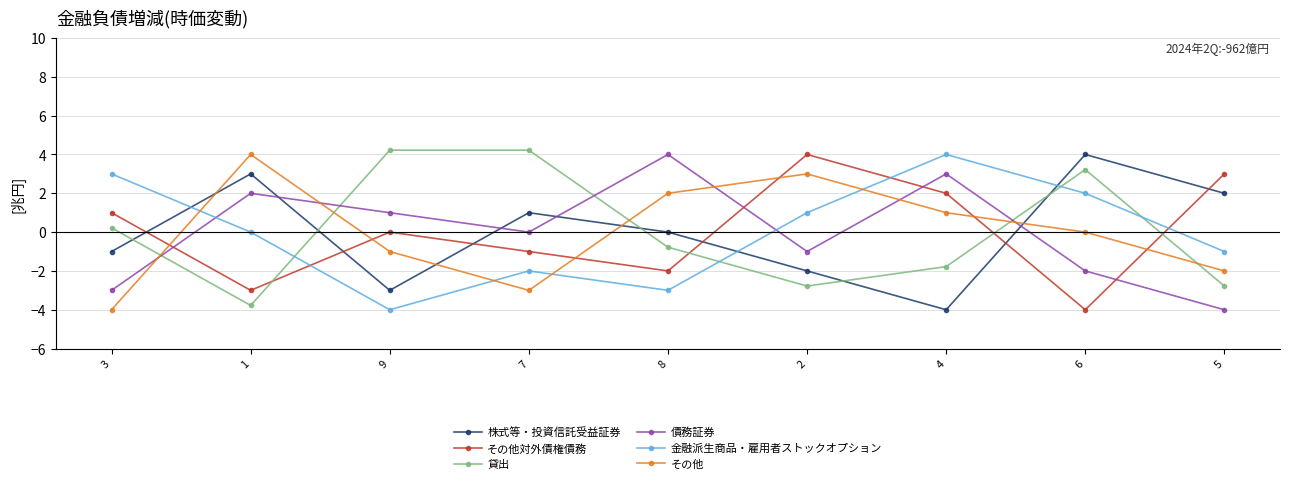

Which series ends up on top after the final intersection of 債務証券 and その他?

その他